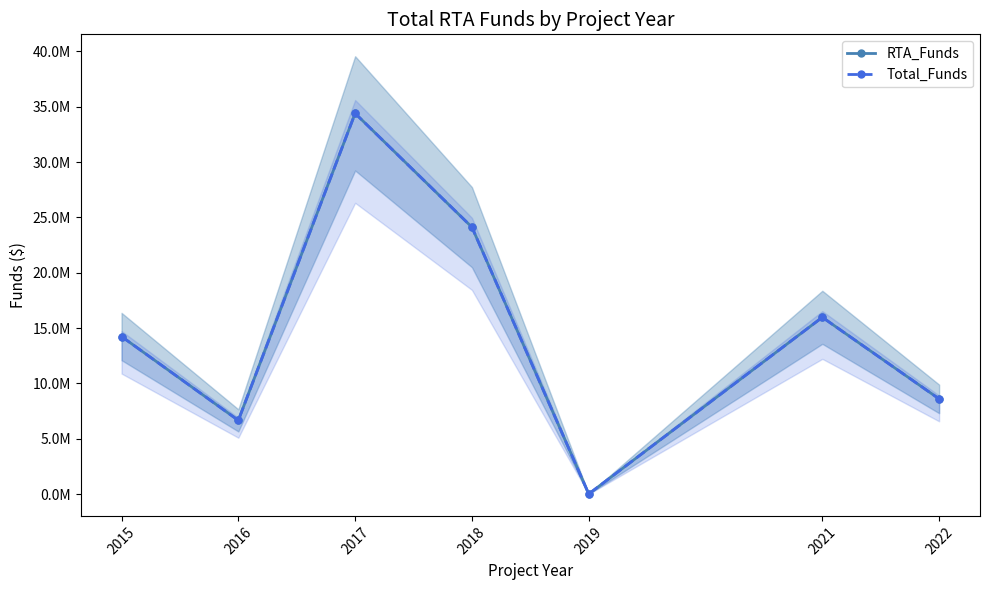

True or false: Total_Funds and RTA_Funds intersect in this chart.

False